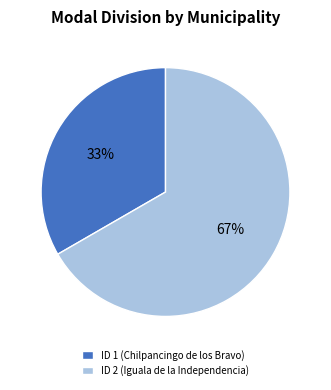

Do ID 1 (Chilpancingo de los Bravo) and ID 2 (Iguala de la Independencia) together represent more than half of the pie?

Yes